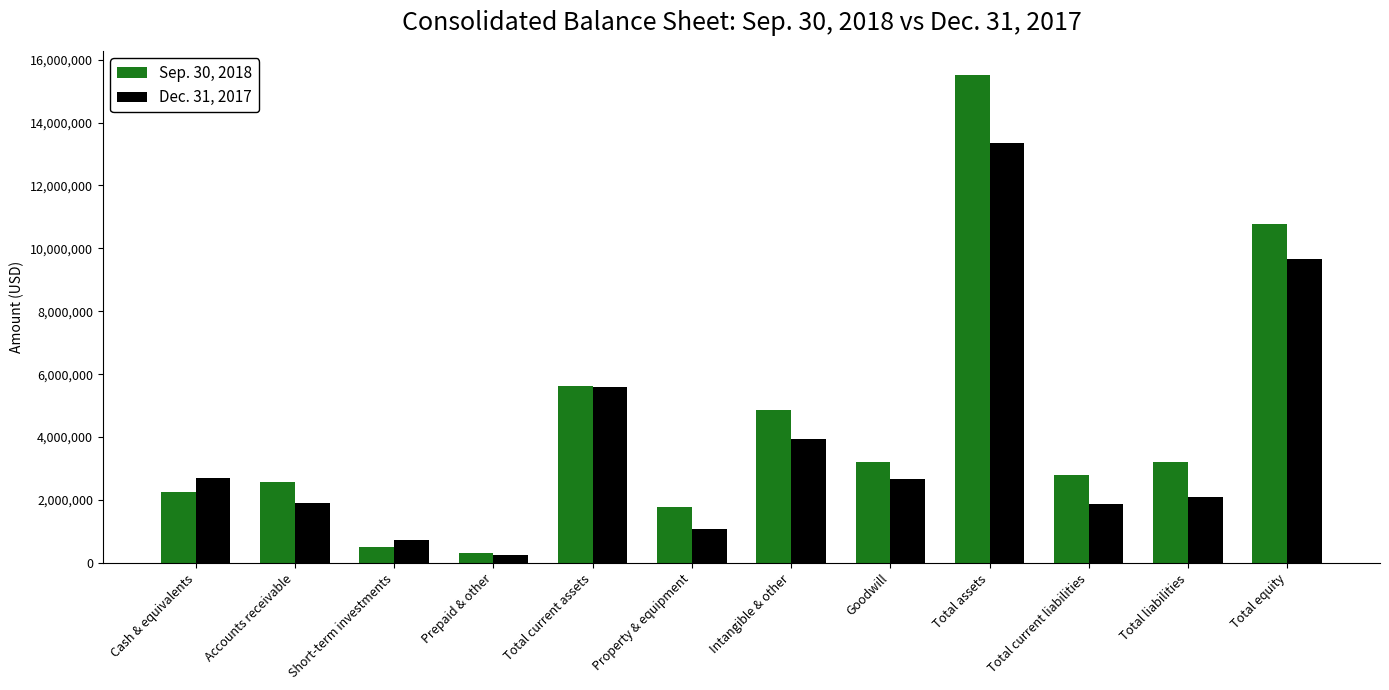

The Sep. 30, 2018 series shows 4300819 at Total equity. True or false?

False